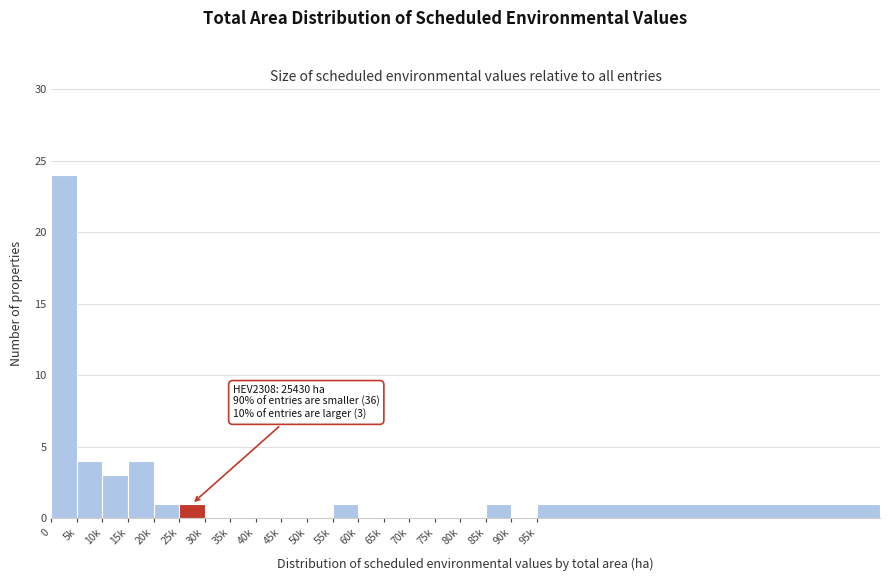

Reading left to right, transcribe all the data shown in this chart.

0=24	5k=4	10k=3	15k=4	20k=1	25k=1	30k=0	35k=0	40k=0	45k=0	50k=0	55k=1	60k=0	65k=0	70k=0	75k=0	80k=0	85k=1	90k=0	95k=1